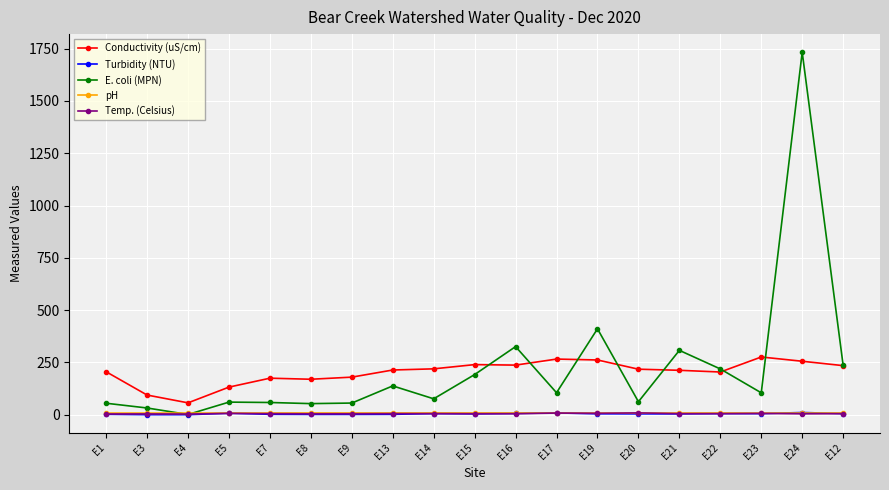

What is the highest value of the pH series?

8.1